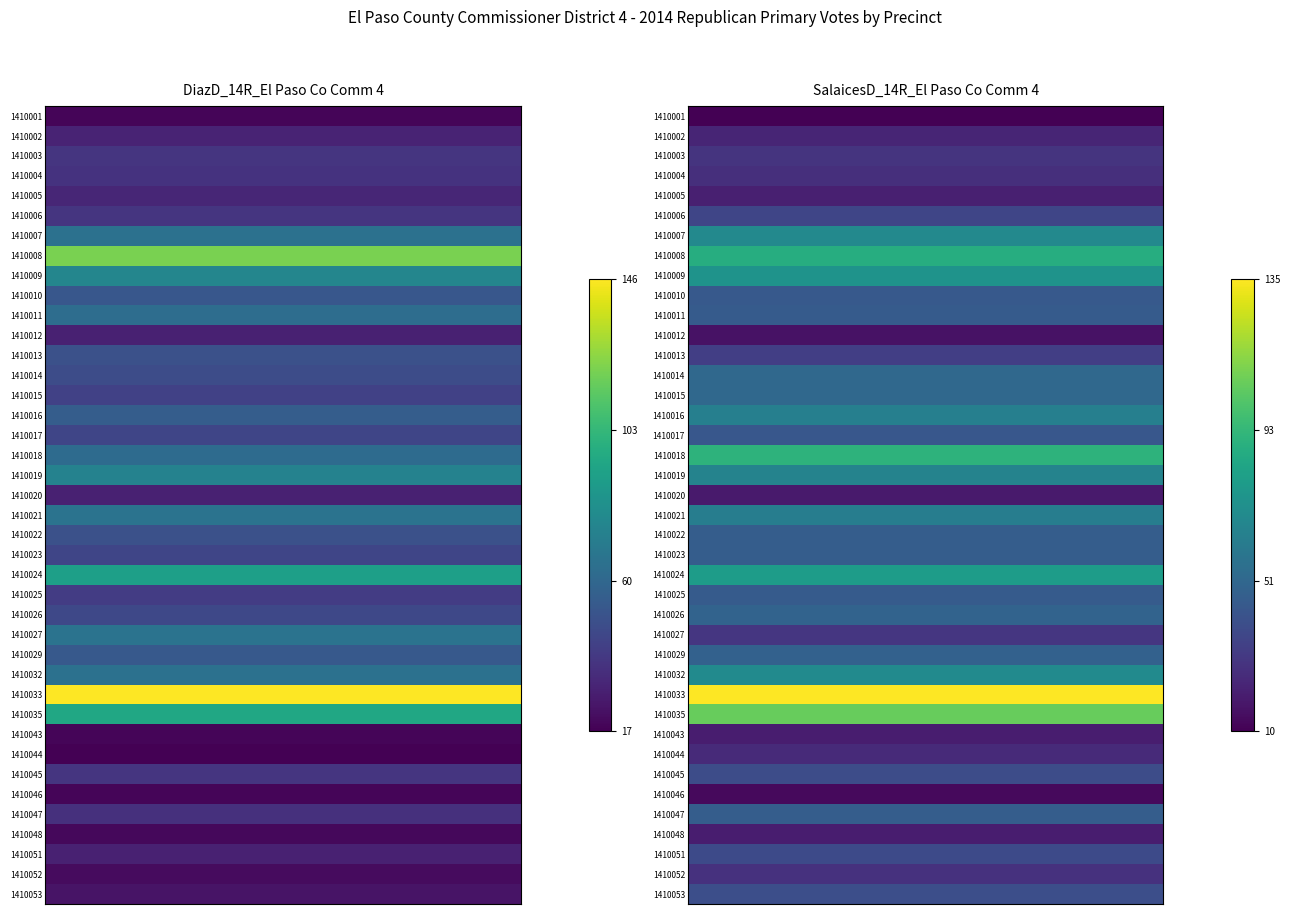

The value of 1410005 at 1 is 21. True or false?

True